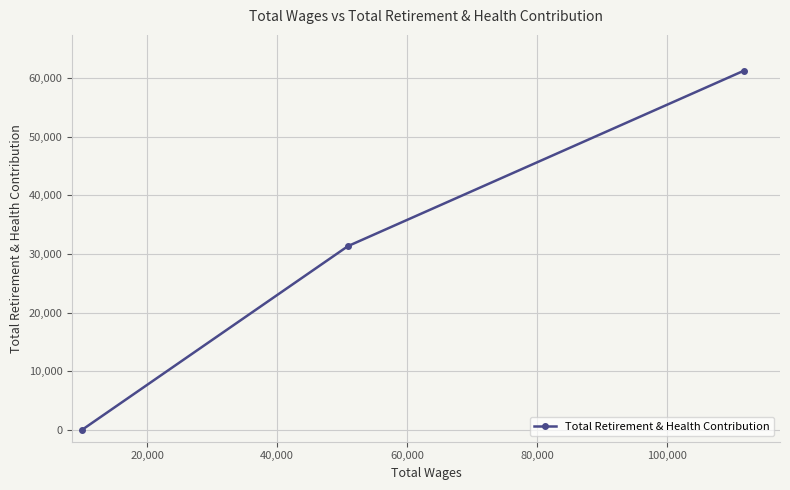

How many data points are less than 31343?

1